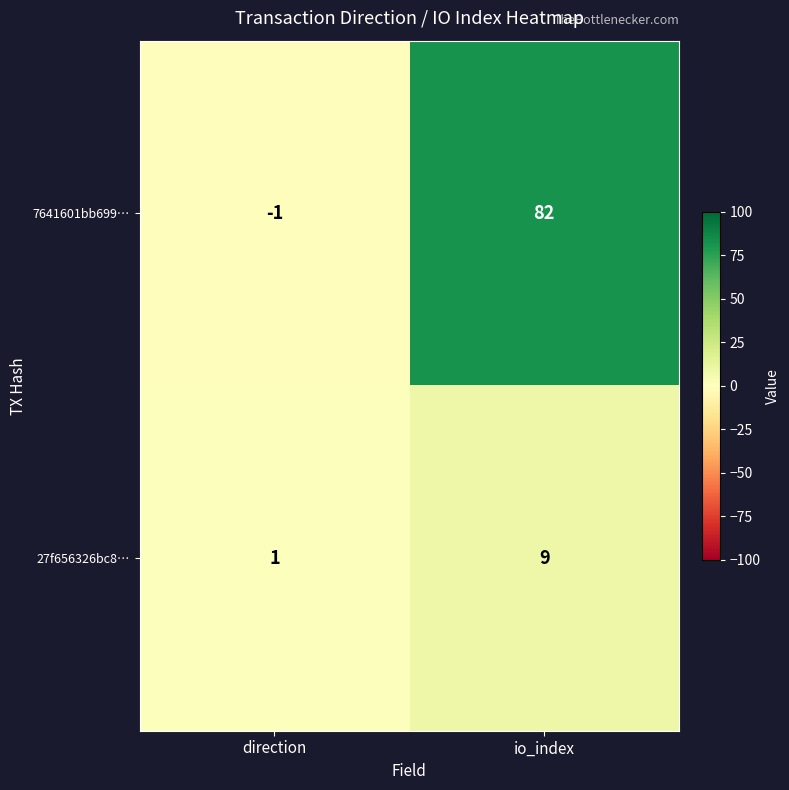

How many data points does each series have?

2